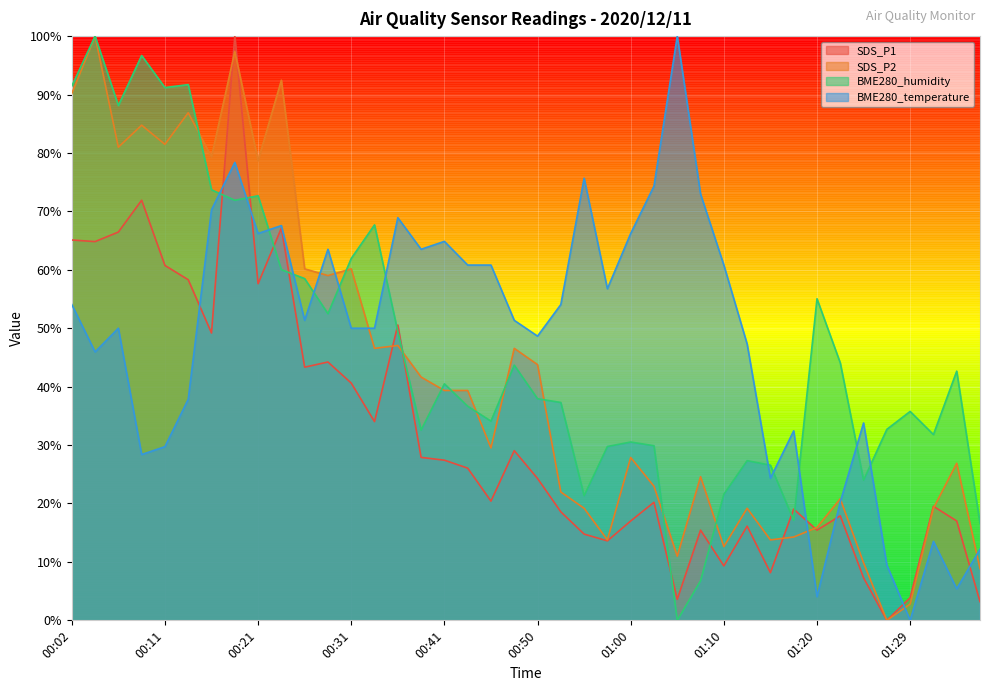

True or false: SDS_P1 and BME280_humidity cross at least once.

True